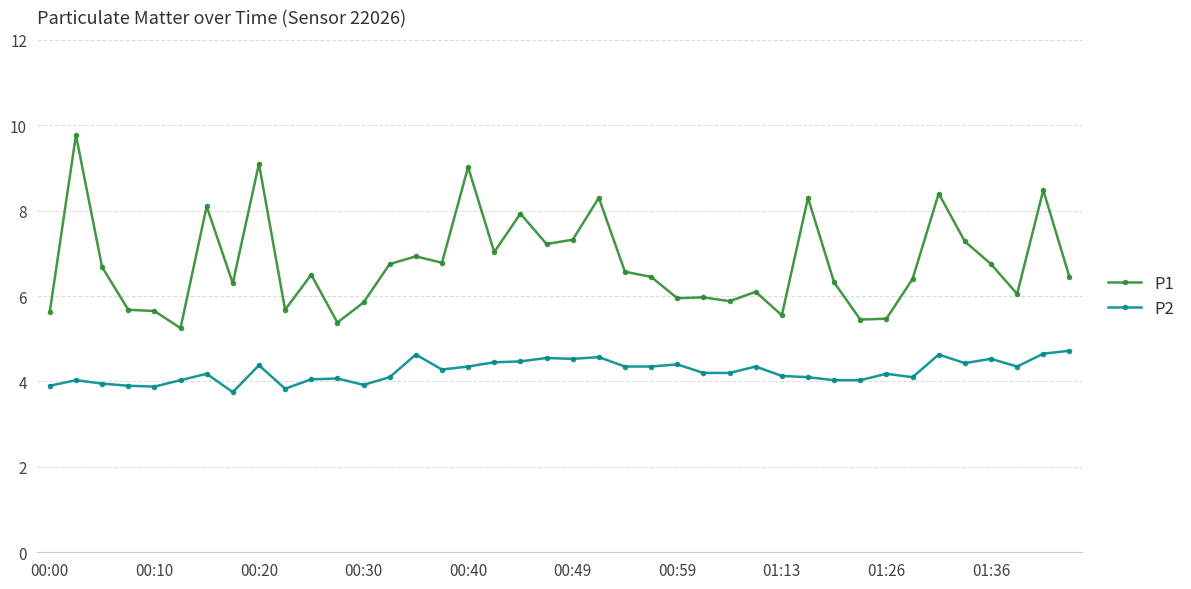

True or false: P2 and P1 cross at least once.

False